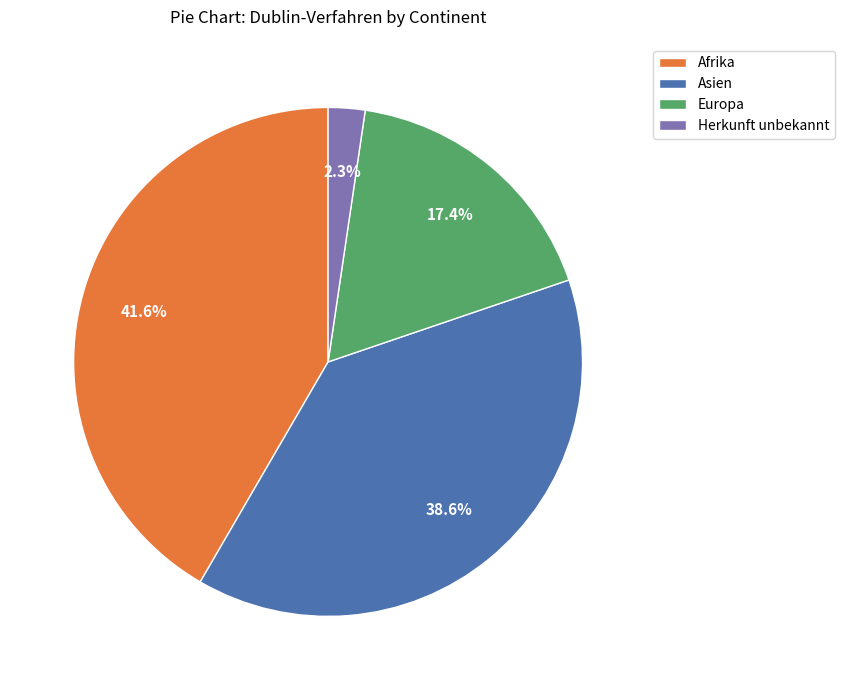

True or false: Herkunft unbekannt accounts for 2% of the total.

True